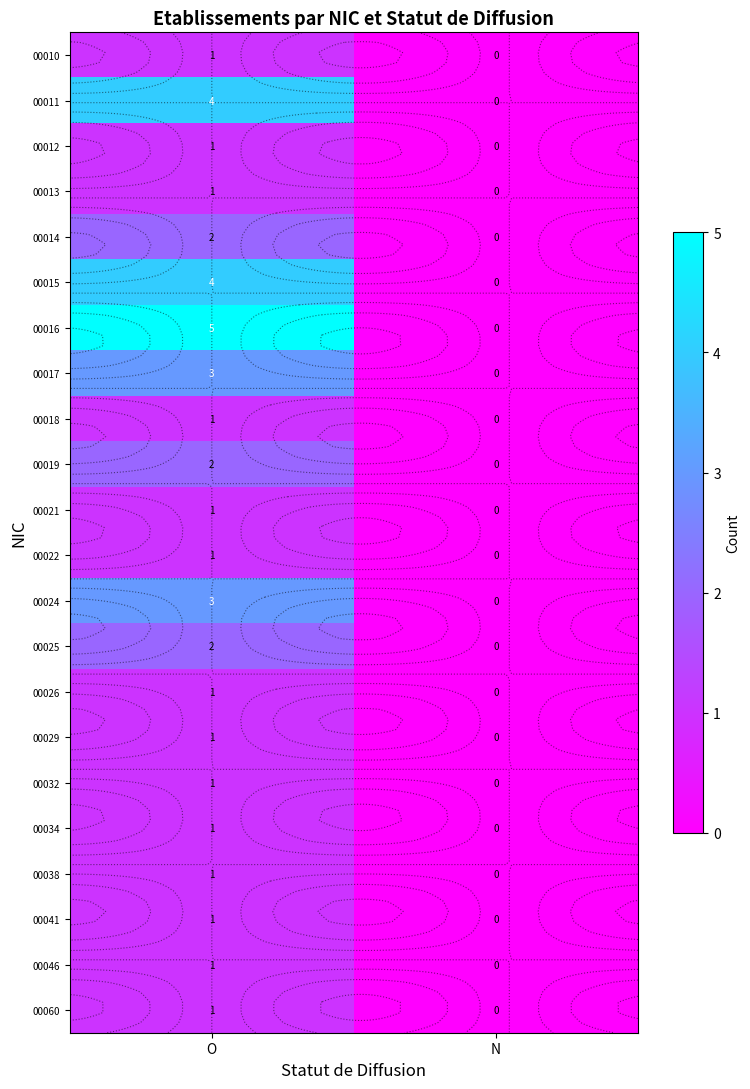

At which category is the sum across all series the highest?

O